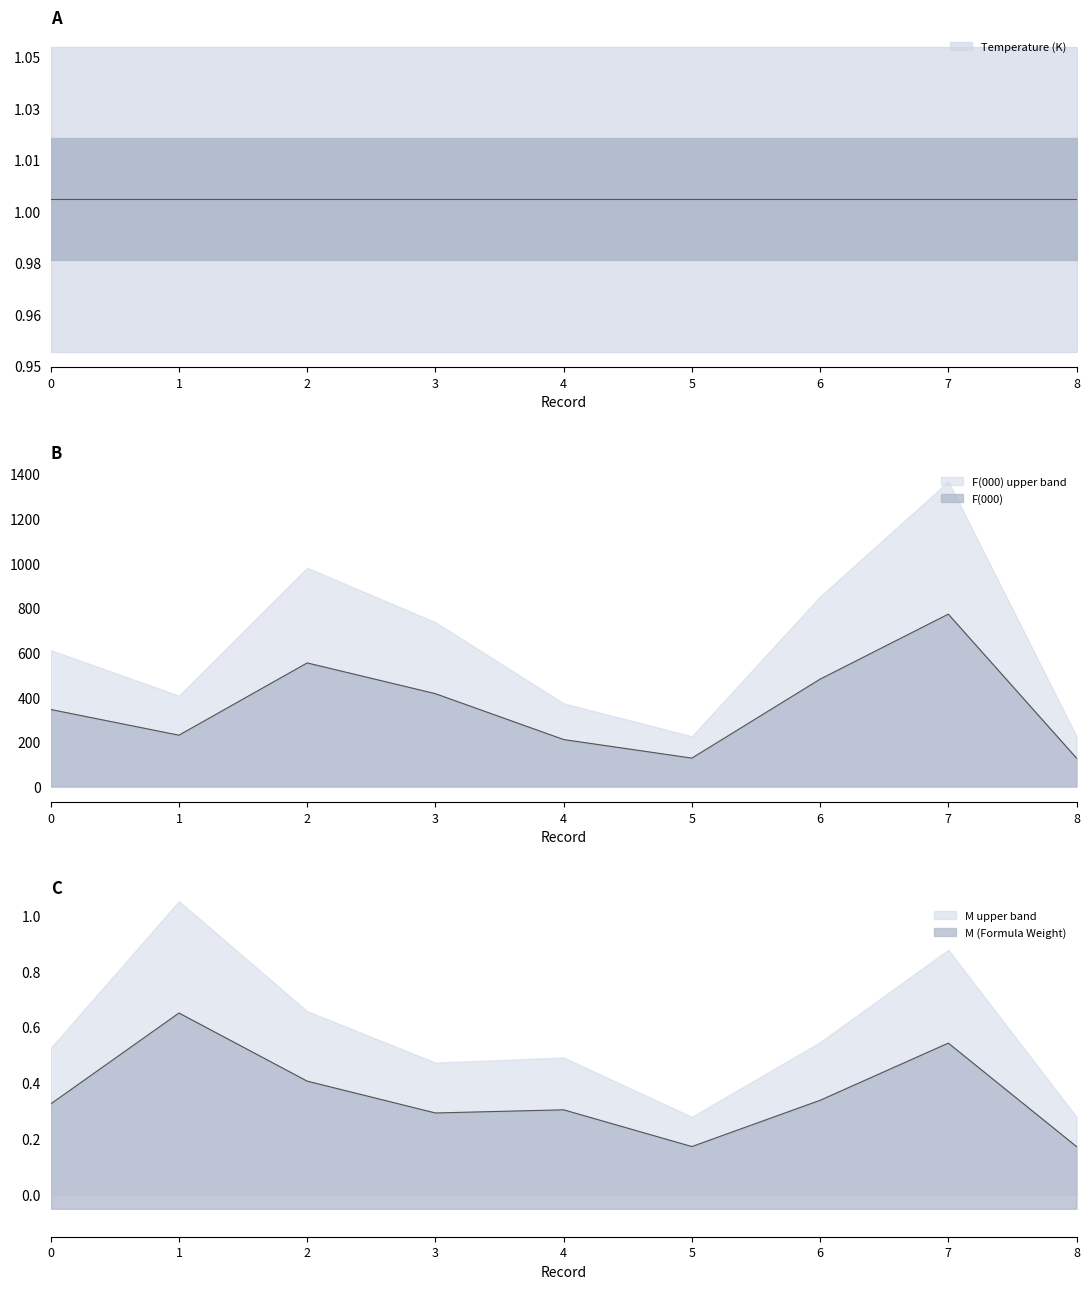

Reading left to right, list all the values displayed in this chart.

F(000): 345.2	230.1	553.8	416.0	210.6	127.4	481.0	772.2	127.4
M (Formula Weight): 0.3	0.7	0.4	0.3	0.3	0.2	0.3	0.5	0.2